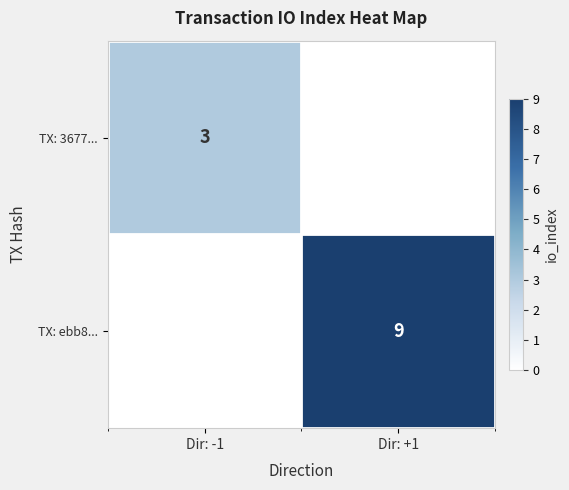

Is the value of TX: ebb8... at Dir: +1 greater than the value of TX: 3677... at Dir: -1?

Yes